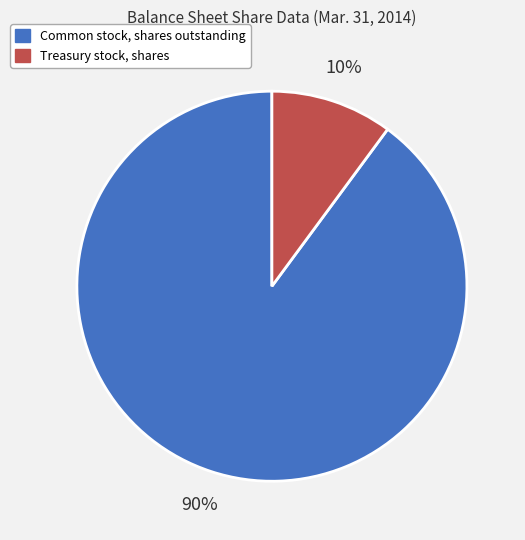

The Common stock, shares outstanding slice represents 99% of the pie. True or false?

False